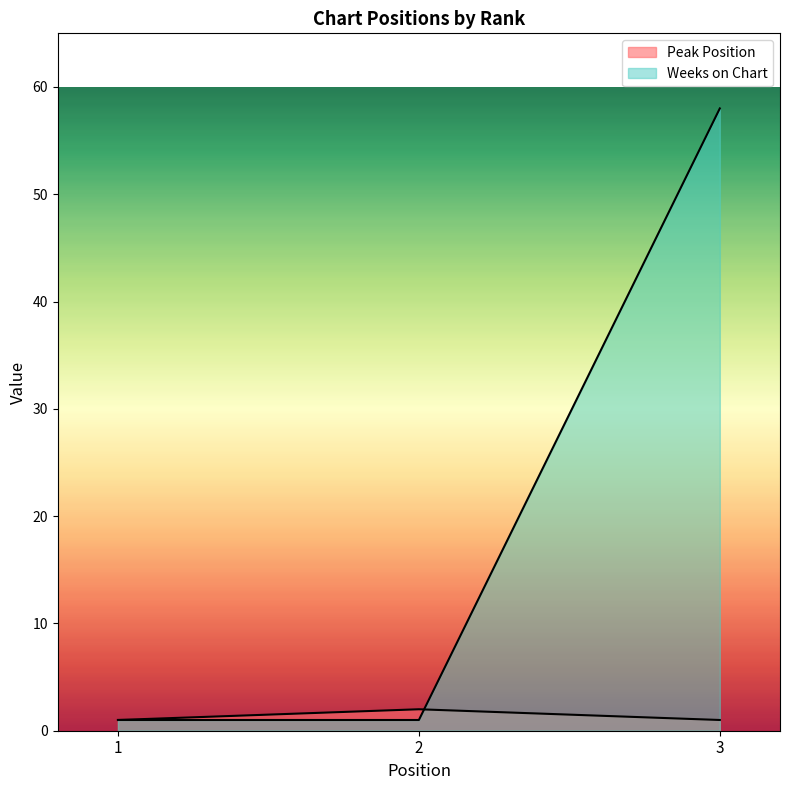

Is it true that Peak Position equals 1 at 3?

True